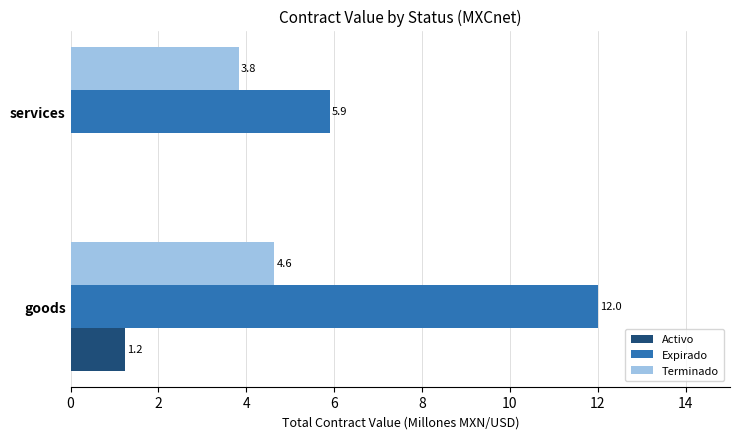

How many Activo values are between 0 and 1?

1